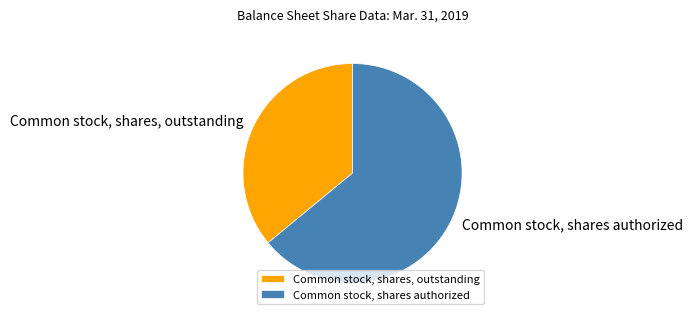

Which category accounts for the majority?

Common stock, shares authorized